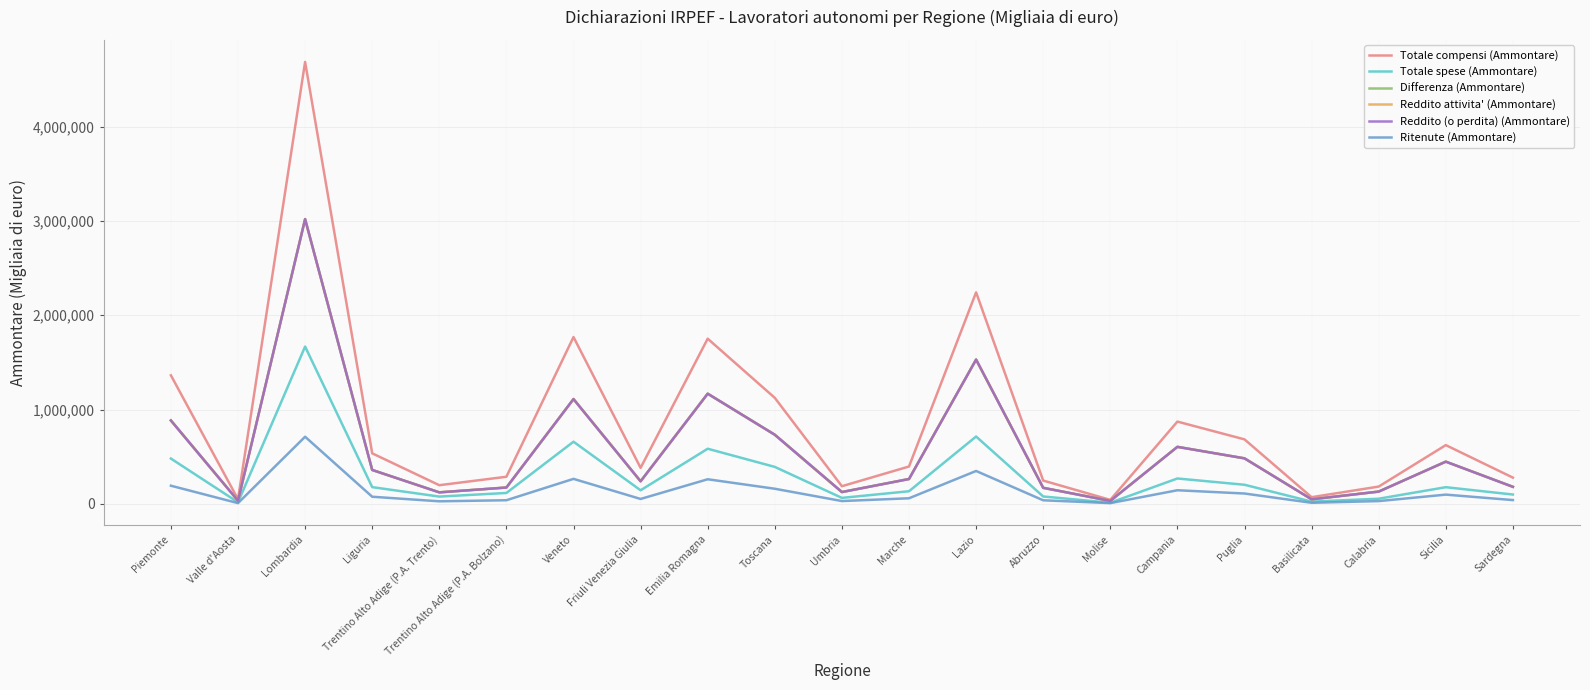

Which series has the largest total across all categories?

Totale compensi (Ammontare)